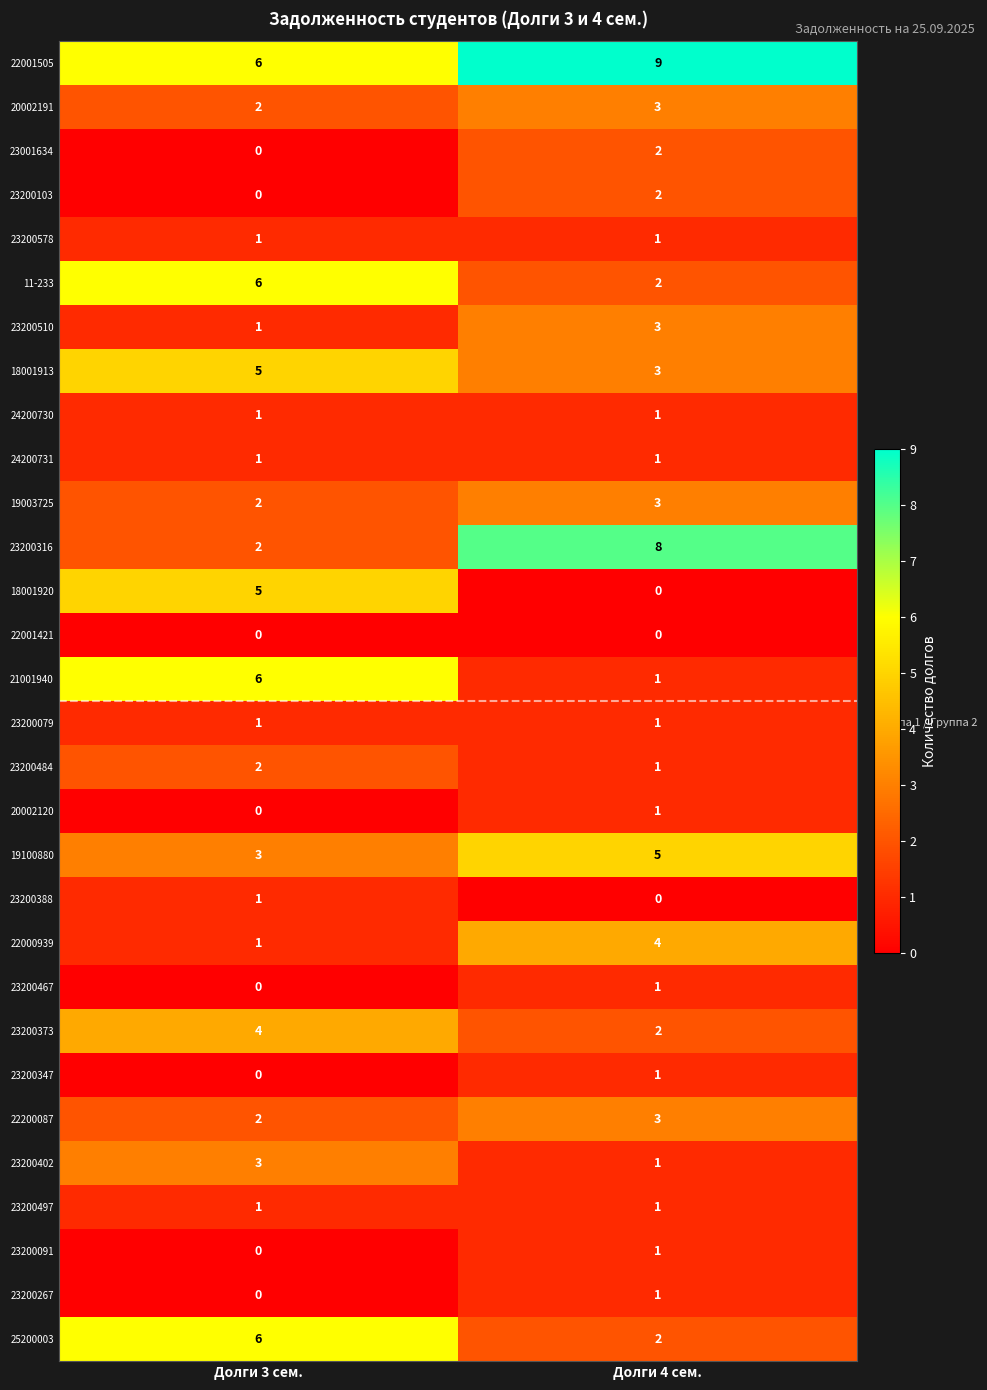

What is the maximum value shown in the chart?

9